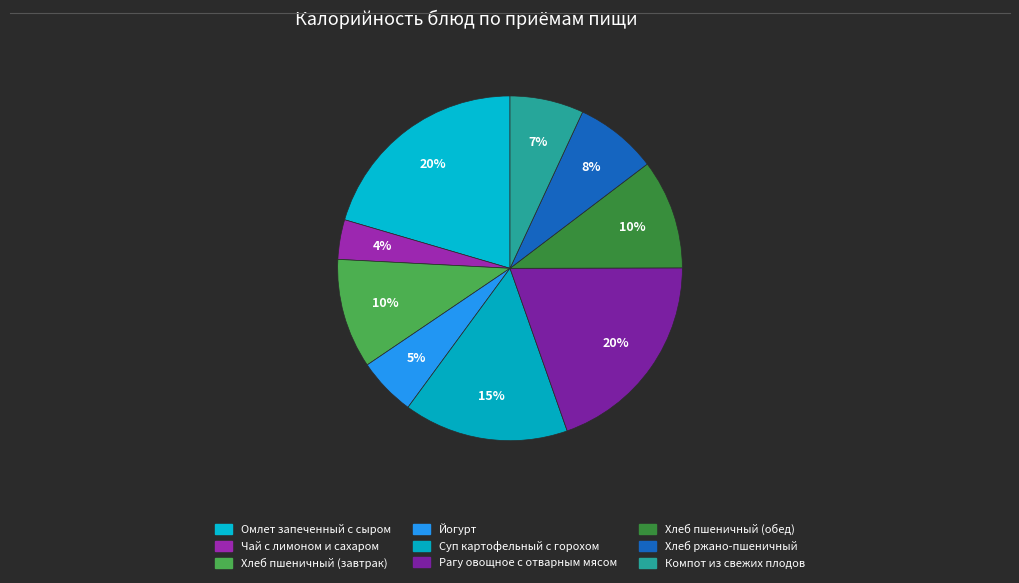

Which slice is the largest?

Омлет запеченный с сыром